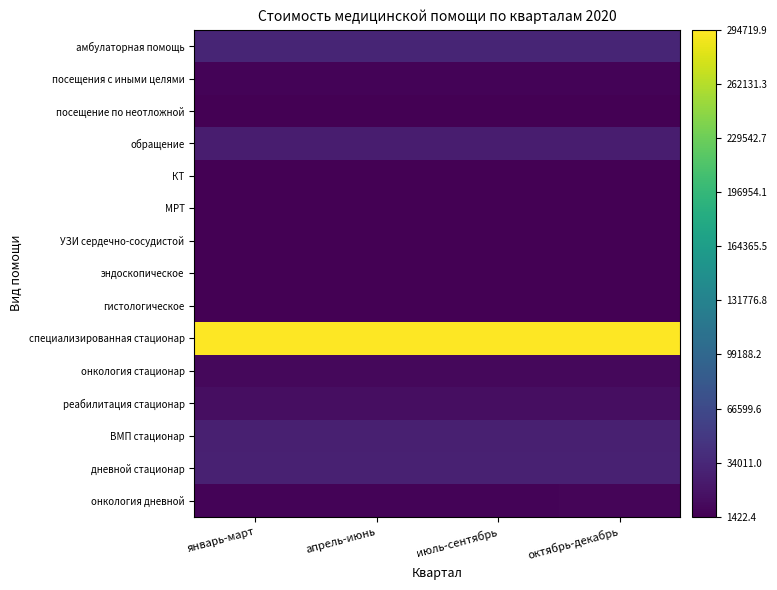

What is the total value across all series at апрель-июнь?

447569.5